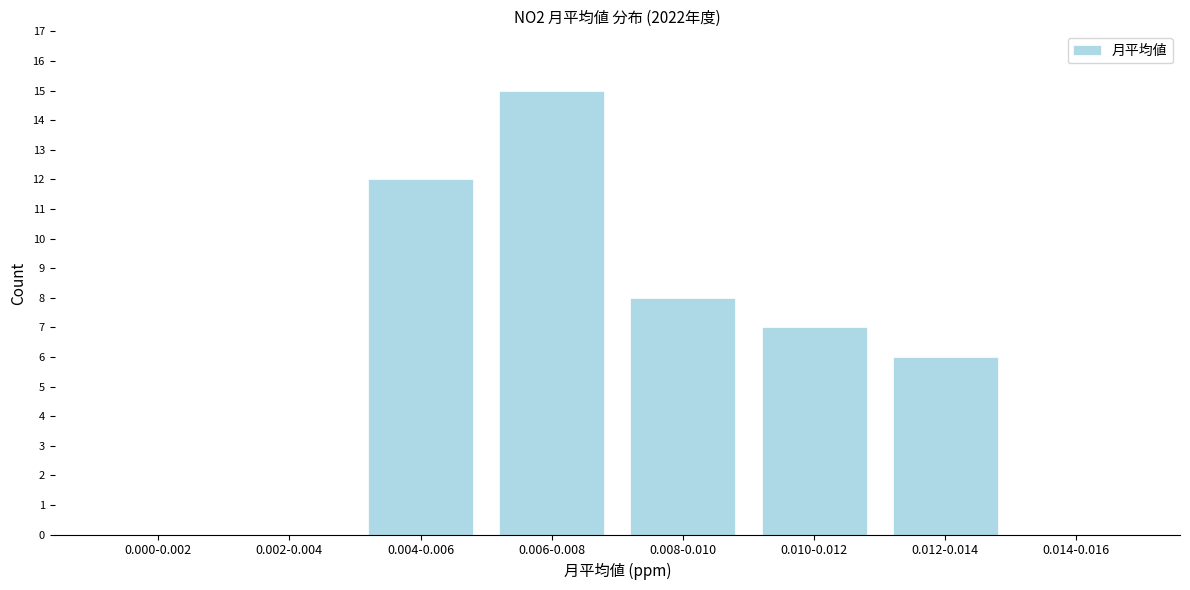

Reading left to right, list all the values displayed in this chart.

0.000-0.002=0	0.002-0.004=0	0.004-0.006=12	0.006-0.008=15	0.008-0.010=8	0.010-0.012=7	0.012-0.014=6	0.014-0.016=0